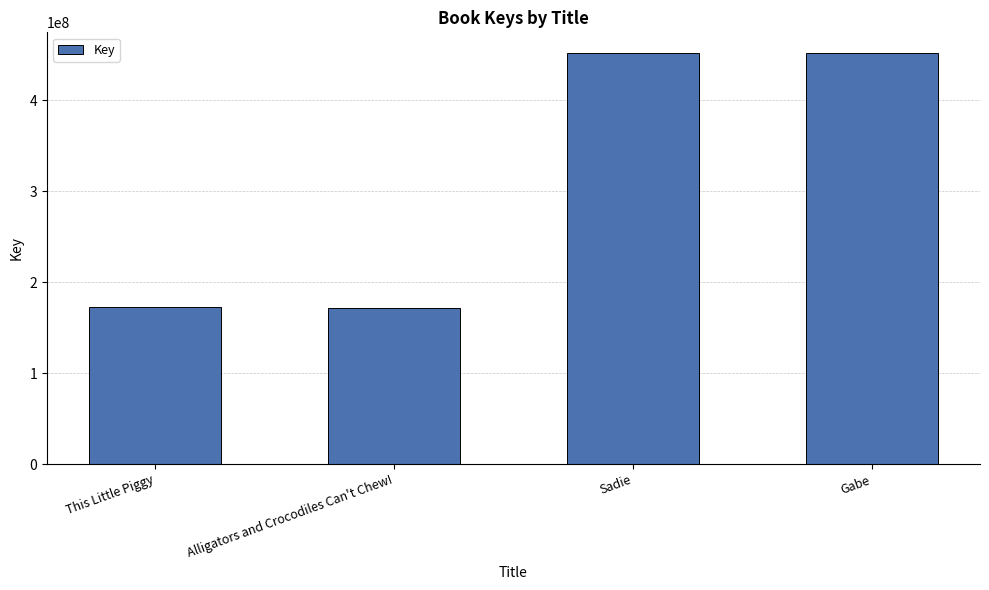

Are the bars horizontal?

No